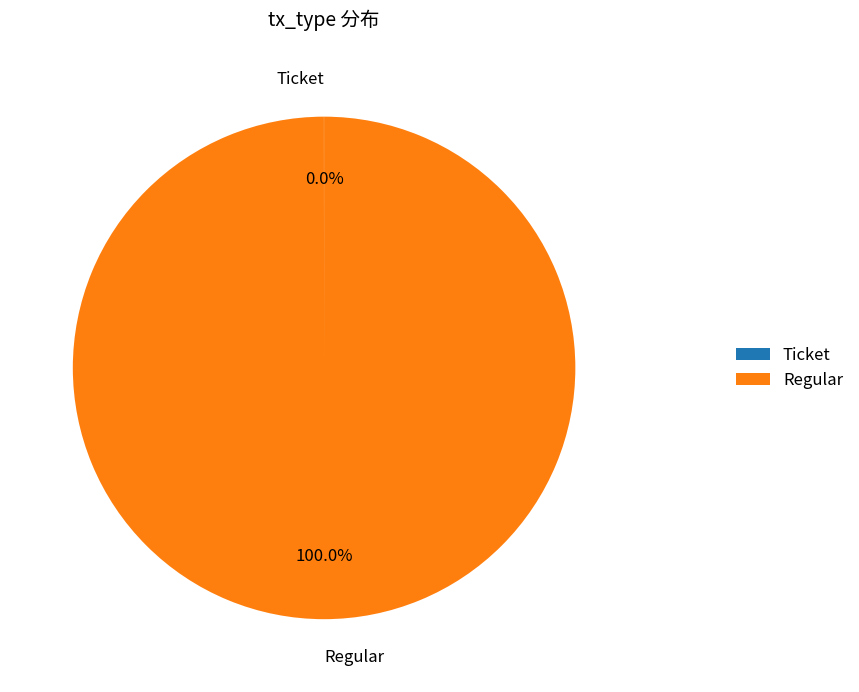

What is the largest slice in the pie chart?

Regular